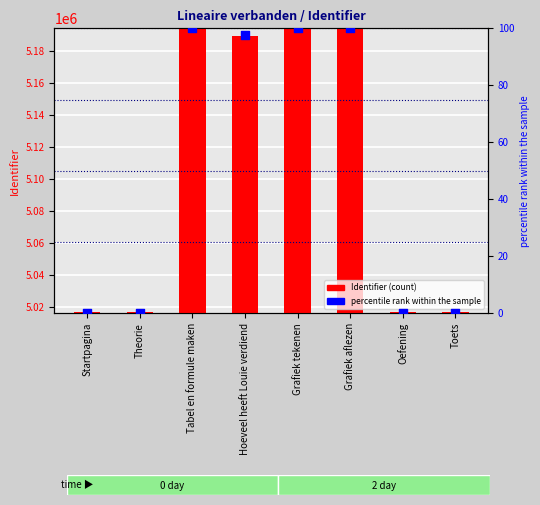

Which series has the widest spread of Y values?

Identifier